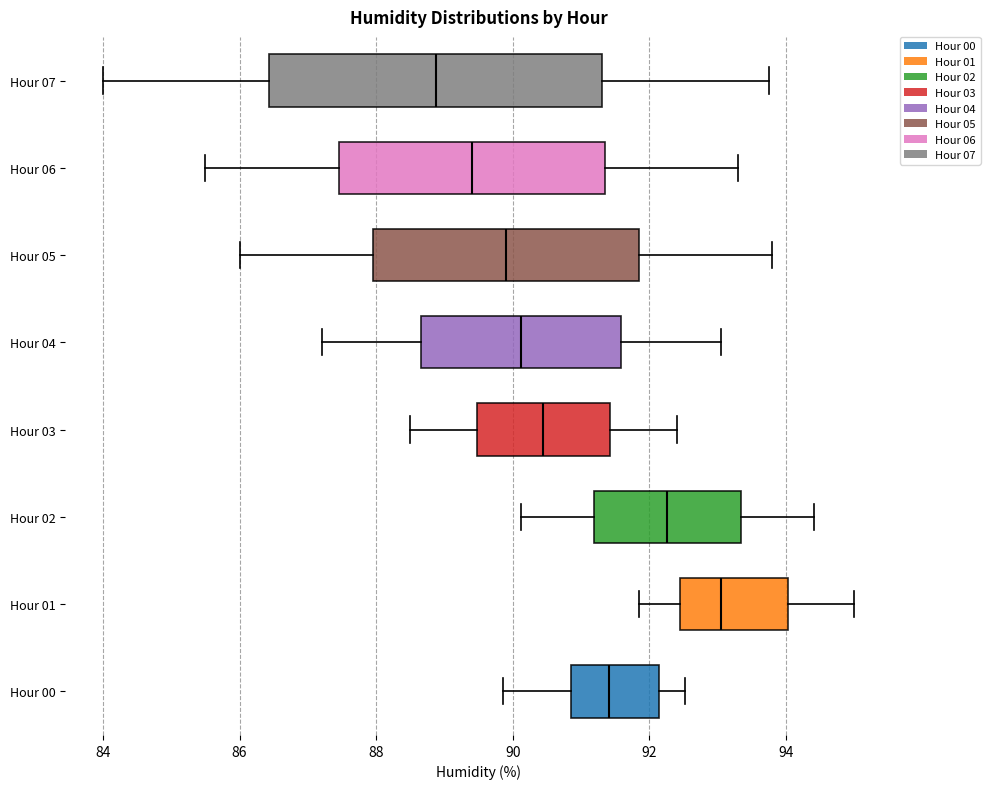

Reading bottom to top, transcribe this box plot: for each box, give where its median line is, the range the box spans, and where its two whiskers end, as read against the x-axis. The values are not printed on the chart, so give them approximately, as read against the axis.

Hour 00: median 91.4, box 90.8 to 92.2, whiskers 89.8 to 92.6
Hour 01: median 93.0, box 92.4 to 94.0, whiskers 91.8 to 95.0
Hour 02: median 92.2, box 91.2 to 93.4, whiskers 90.2 to 94.4
Hour 03: median 90.4, box 89.4 to 91.4, whiskers 88.6 to 92.4
Hour 04: median 90.2, box 88.6 to 91.6, whiskers 87.2 to 93.0
Hour 05: median 90.0, box 88.0 to 91.8, whiskers 86.0 to 93.8
Hour 06: median 89.4, box 87.4 to 91.4, whiskers 85.6 to 93.4
Hour 07: median 88.8, box 86.4 to 91.4, whiskers 84.0 to 93.8